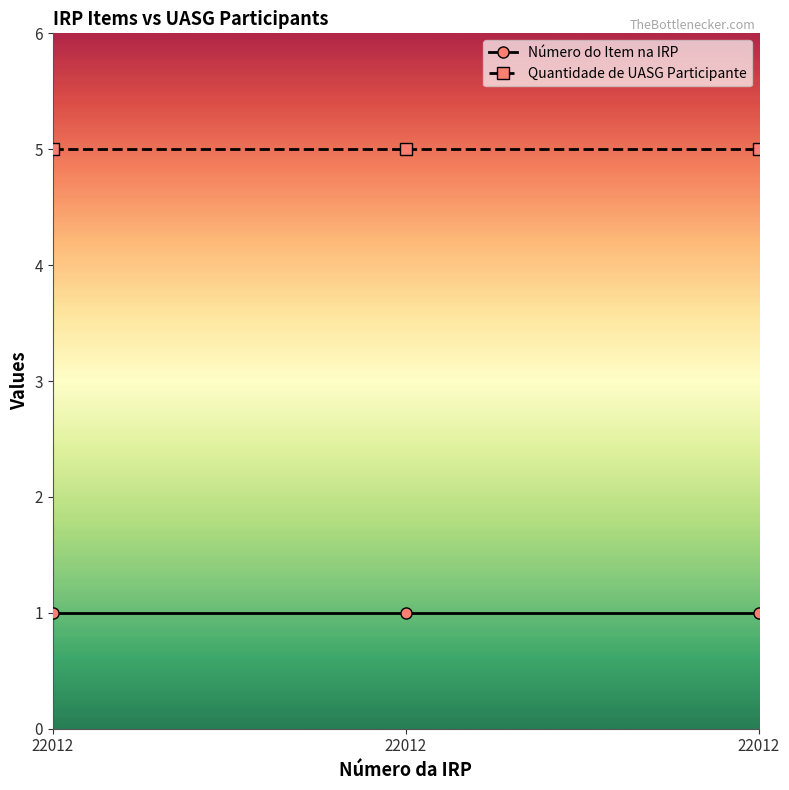

Does the chart have visible grid lines?

No